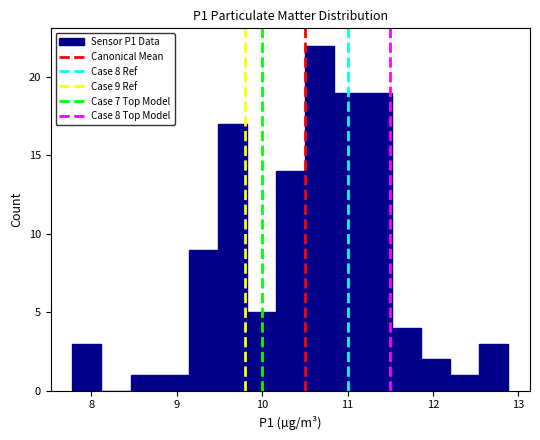

Around what value on the x-axis is the tallest bar? Give the approximate position of its centre, as read against the axis.

10.7